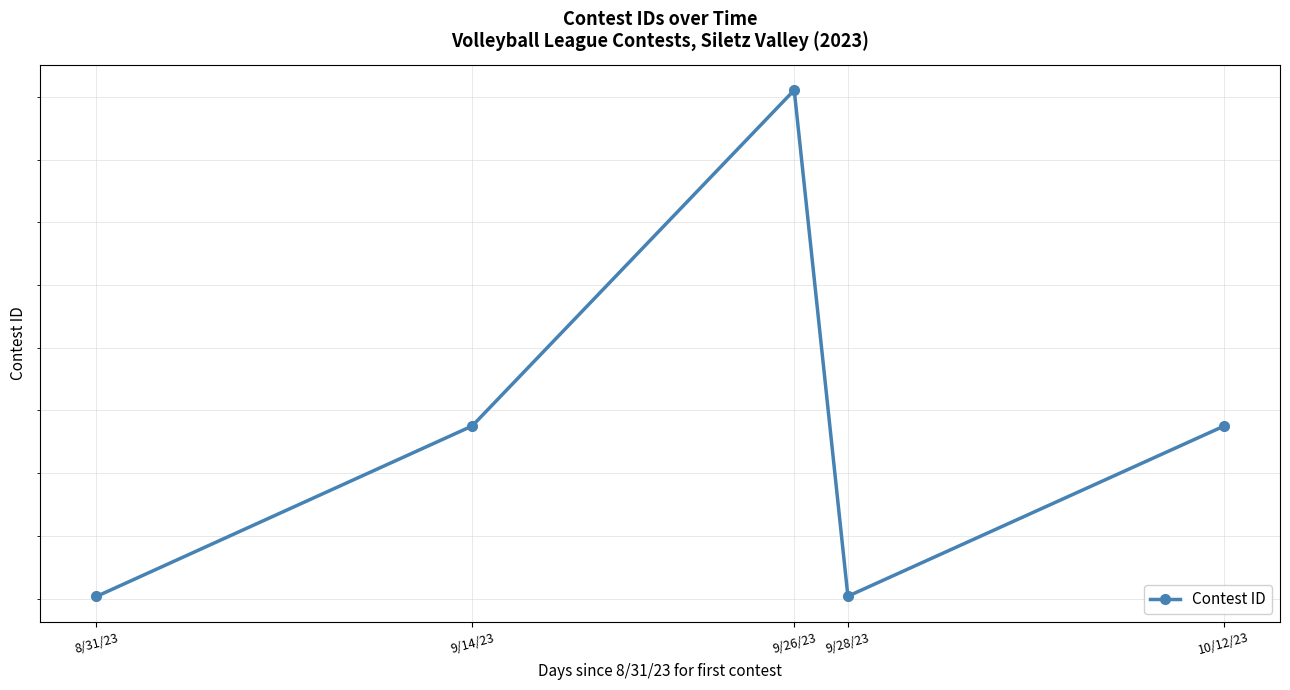

At which category does the data reach its first local valley?

9/28/23